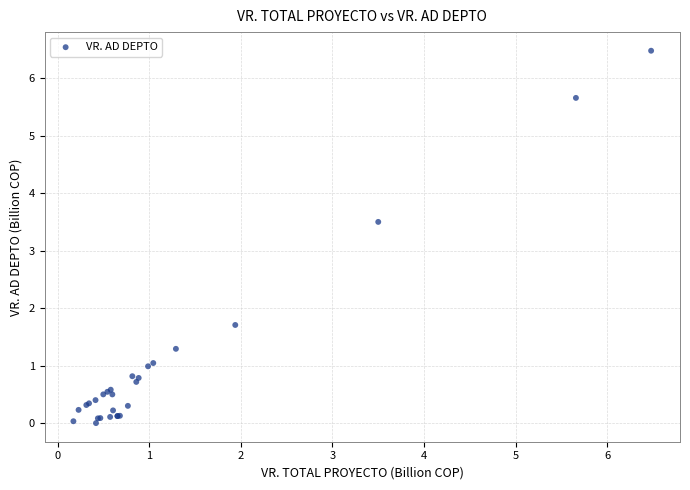

What Y value in the scatter plot is closest to 3?

3.5